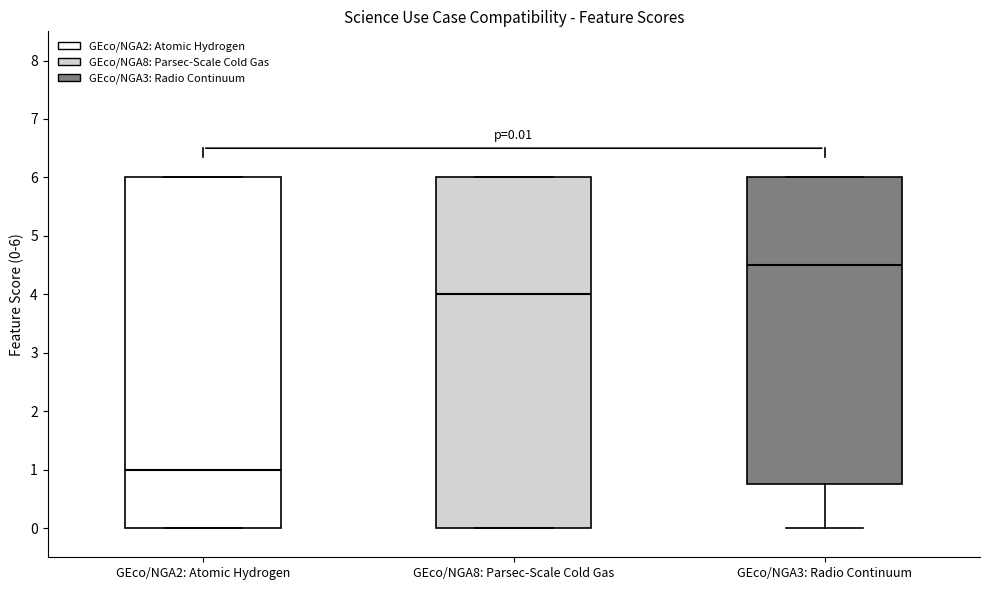

Which box has the highest median line?

GEco/NGA3: Radio Continuum